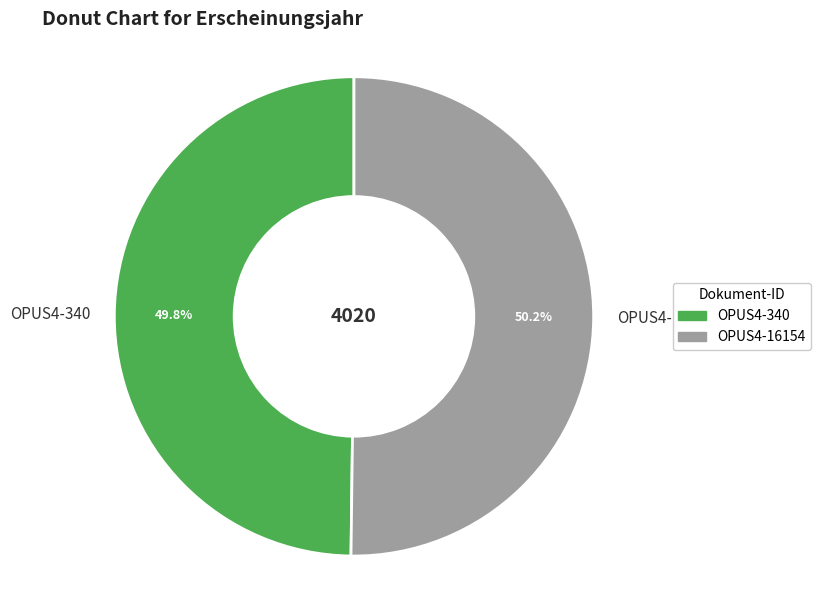

Is it true that OPUS4-16154 is 50% of the pie?

True